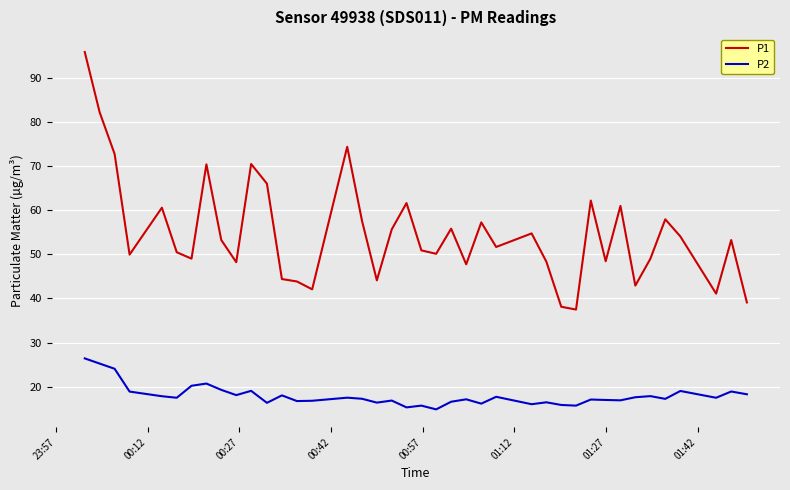

Which series has the widest spread of values?

P1